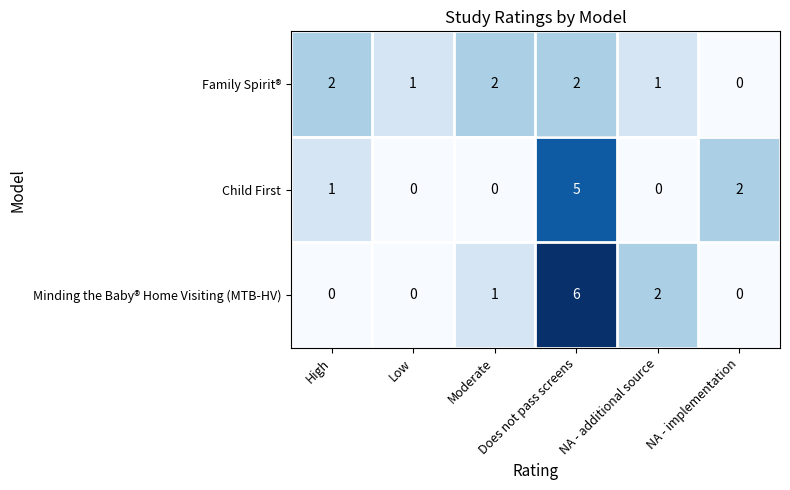

Which series has the largest range (max minus min)?

Minding the Baby® Home Visiting (MTB-HV)